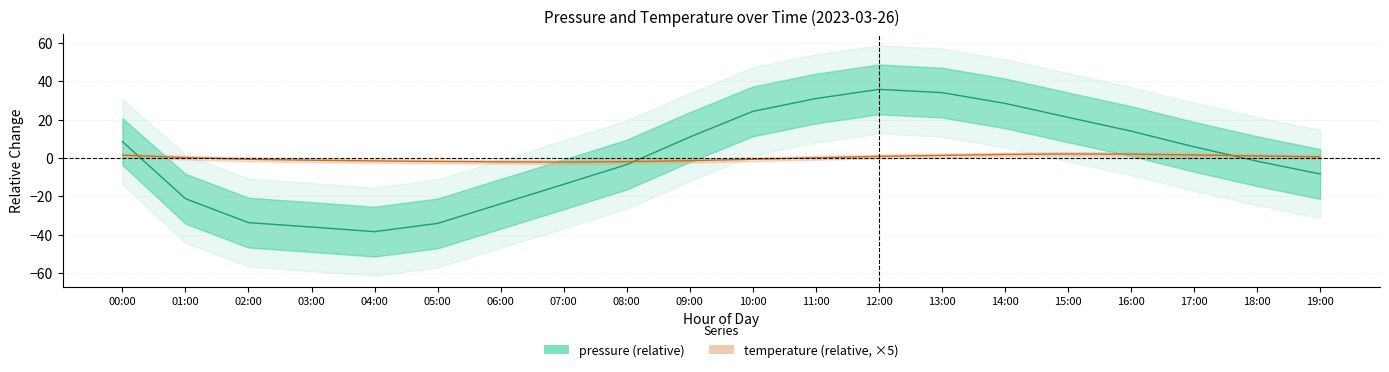

Reading left to right, transcribe all the data shown in this chart.

pressure: 8.6	-21.2	-33.7	-36.0	-38.4	-34.1	-23.9	-13.7	-3.4	11.0	24.4	31.1	35.9	34.2	28.6	21.3	14.1	5.9	-1.6	-8.3
temperature: 1.5	0.2	-0.7	-1.2	-1.5	-1.8	-2.0	-2.2	-1.9	-1.4	-0.7	0.1	0.8	1.3	1.8	2.1	2.0	1.6	1.1	0.6